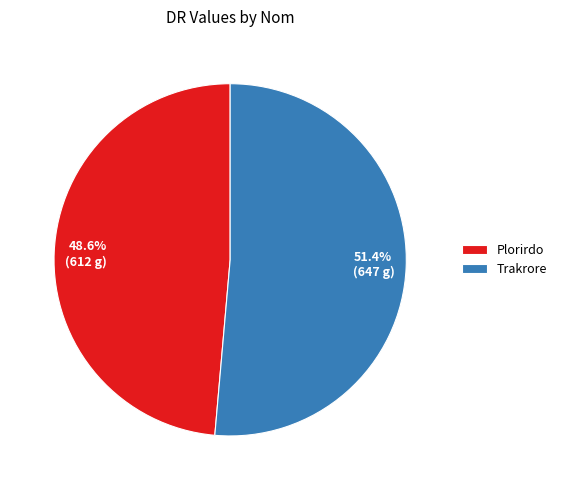

To the nearest percent, what percentage of the pie is Trakrore?

51%